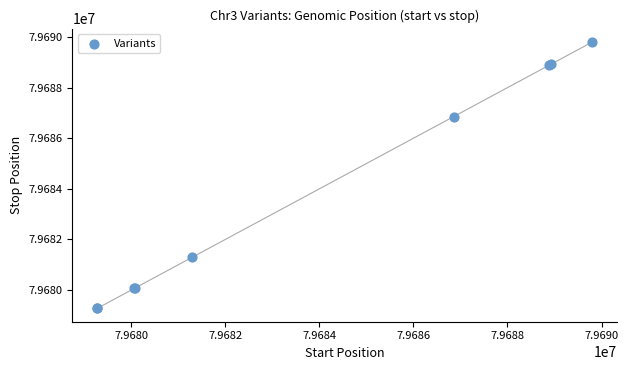

What Y value in the scatter plot is closest to 79684542?

79686854